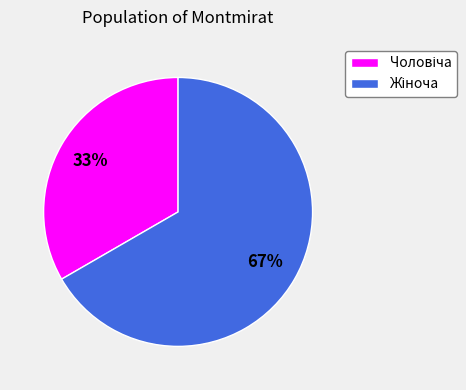

Does any single category account for the majority?

Yes